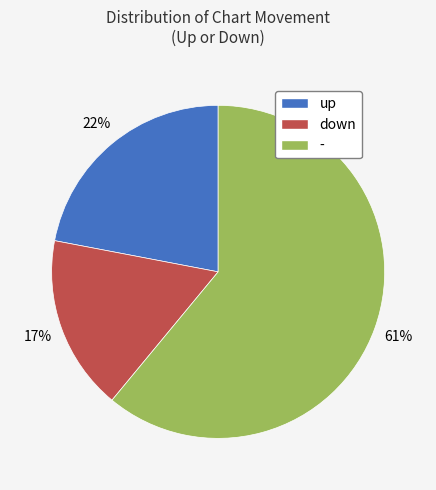

Rank the categories by value from lowest to highest.

down, up, -